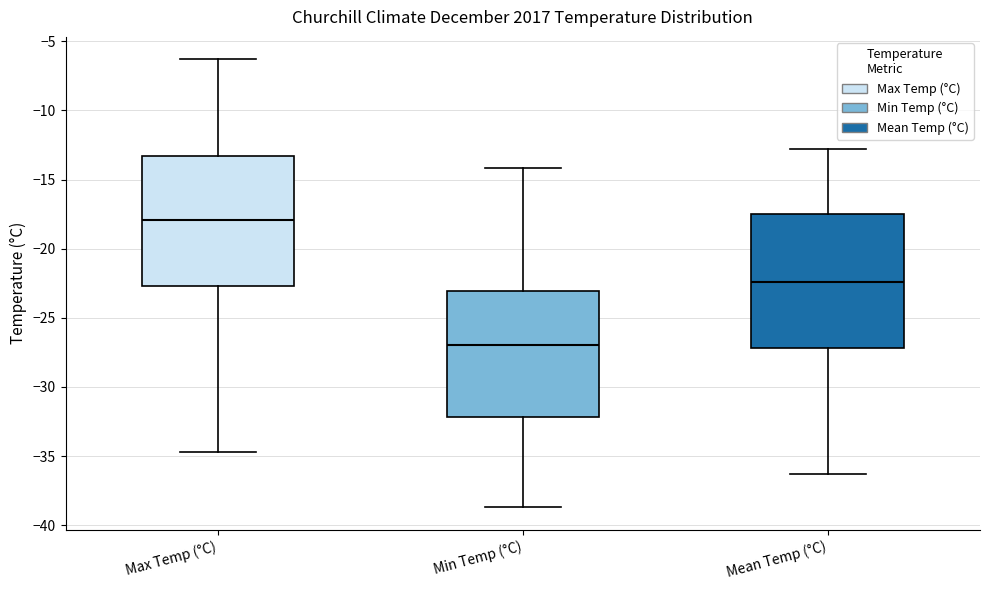

Reading left to right, transcribe this box plot: for each box, give where its median line is, the range the box spans, and where its two whiskers end, as read against the y-axis. The values are not printed on the chart, so give them approximately, as read against the axis.

Max Temp (°C): median -18.0, box -22.5 to -13.5, whiskers -34.5 to -6.5
Min Temp (°C): median -27.0, box -32.0 to -23.0, whiskers -38.5 to -14.0
Mean Temp (°C): median -22.5, box -27.0 to -17.5, whiskers -36.5 to -13.0